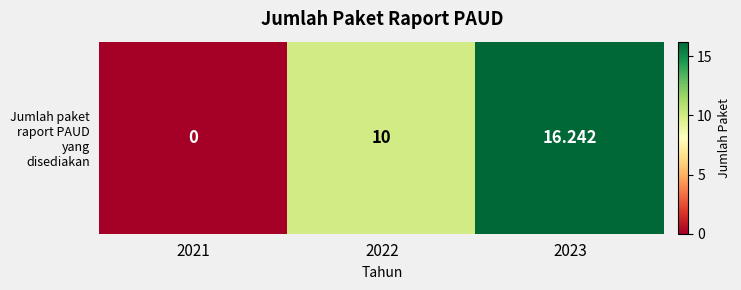

Rank the categories by value from highest to lowest.

2023, 2022, 2021